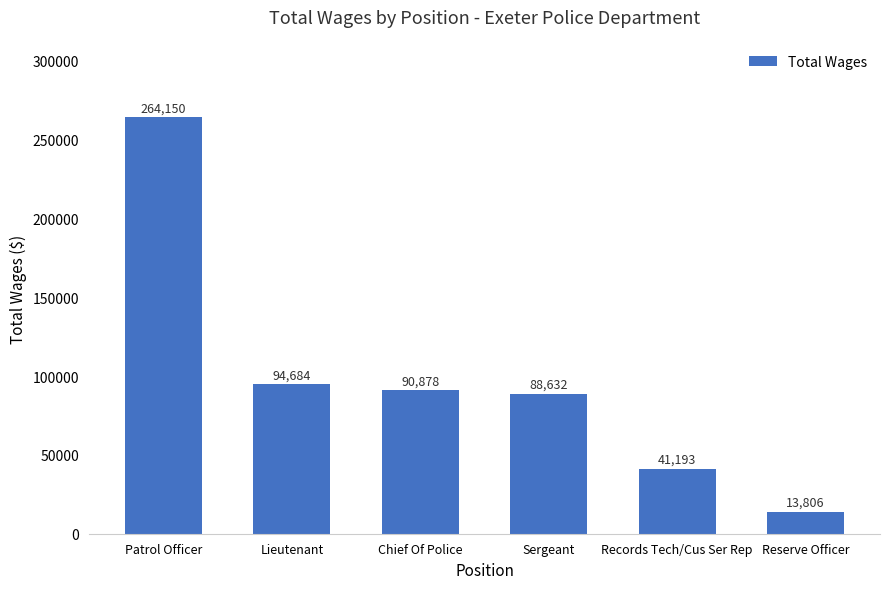

Is it true that the value at Sergeant is 88632?

True